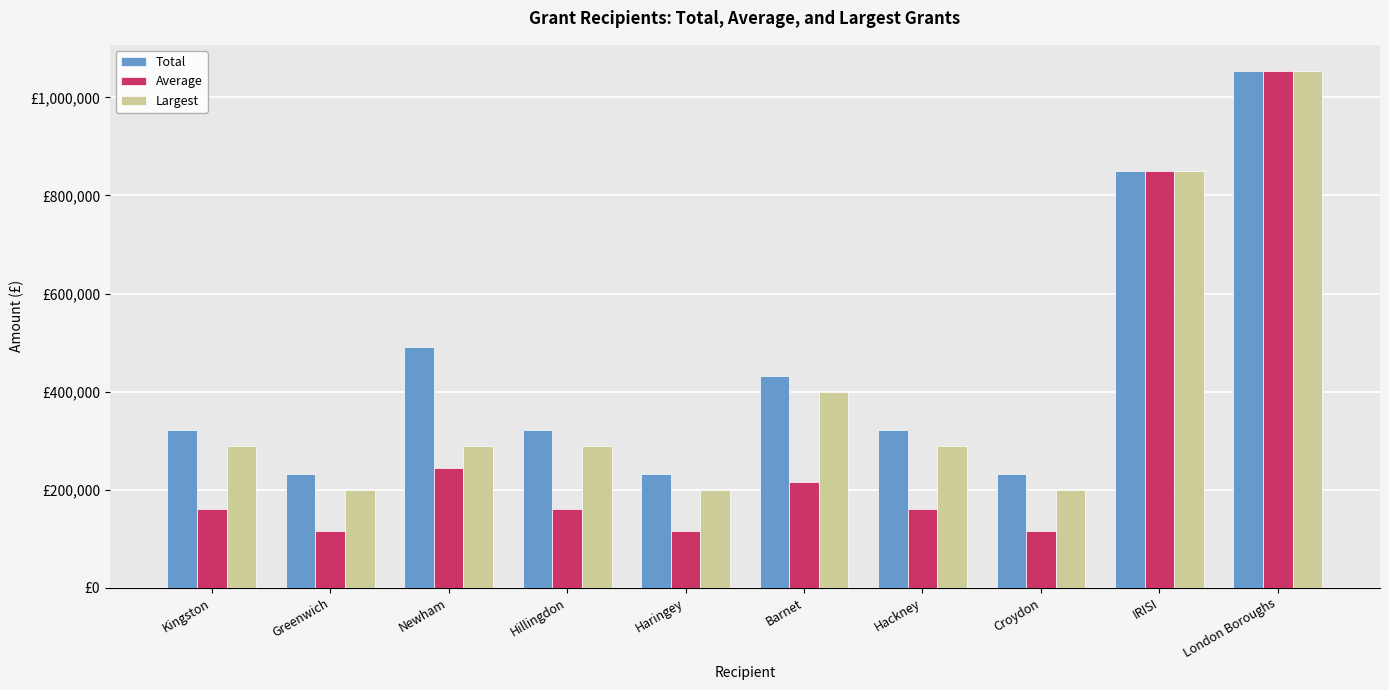

What is the label of the 1st bar from the right?

London Boroughs